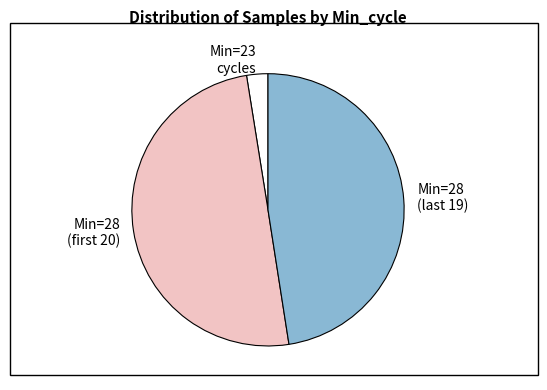

Which category has the biggest portion of the pie?

Min=28 (first 20)